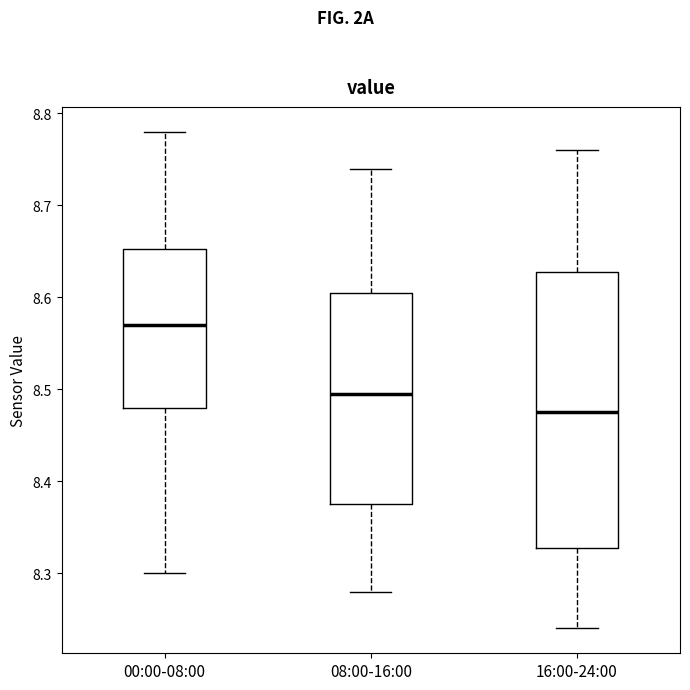

Where does the lower whisker of the box for 08:00-16:00 end on the y-axis? The values are not printed on the chart, so give them approximately, as read against the axis.

8.28